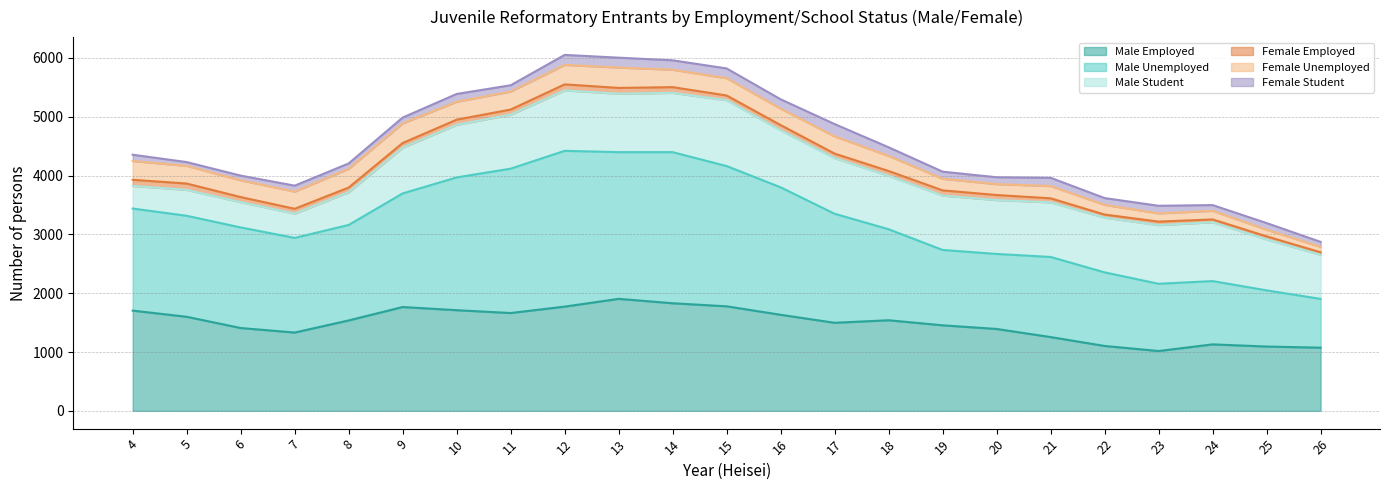

Rank the series at 13 from lowest to highest value.

Female_Employed, Female_Student, Female_Unemployed, Male_Student, Male_Employed, Male_Unemployed